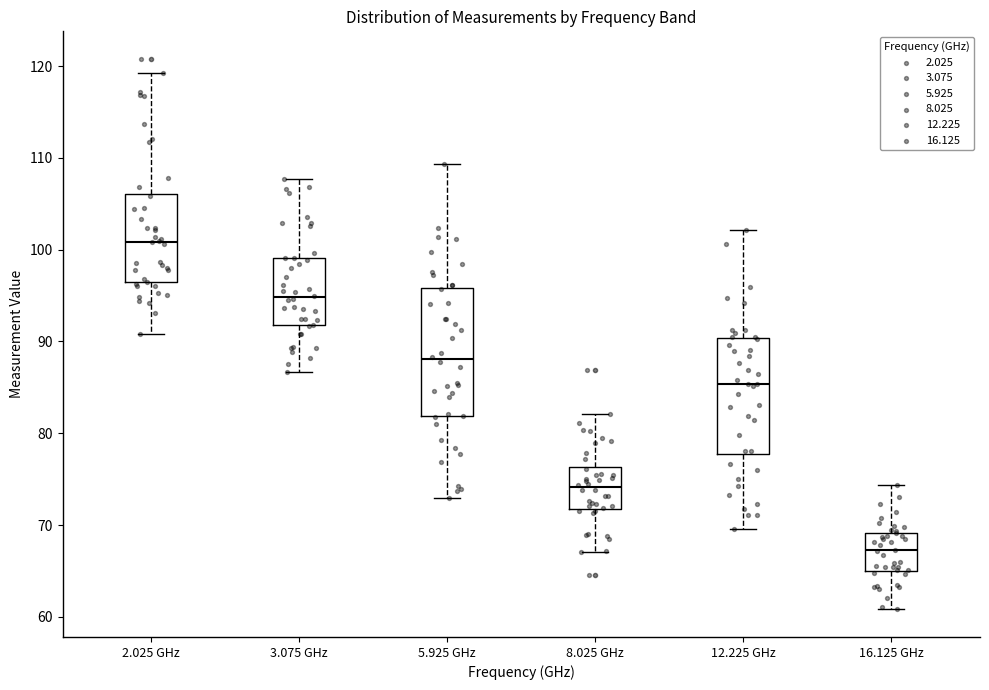

Reading left to right, read every box against the y-axis: the position of its median line, the range the box covers, and the ends of its whiskers. The values are not printed on the chart, so give them approximately, as read against the axis.

2.025 GHz: median 101, box 96 to 106, whiskers 91 to 119
3.075 GHz: median 95, box 92 to 99, whiskers 87 to 108
5.925 GHz: median 88, box 82 to 96, whiskers 73 to 109
8.025 GHz: median 74, box 72 to 76, whiskers 67 to 82
12.225 GHz: median 85, box 78 to 90, whiskers 70 to 102
16.125 GHz: median 67, box 65 to 69, whiskers 61 to 74